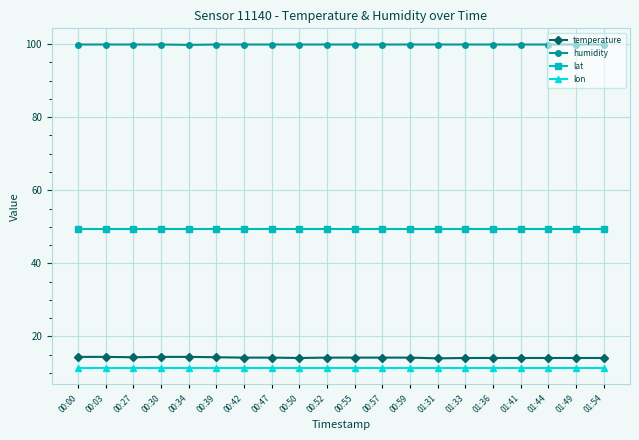

At how many categories does at least one series exceed 40?

20